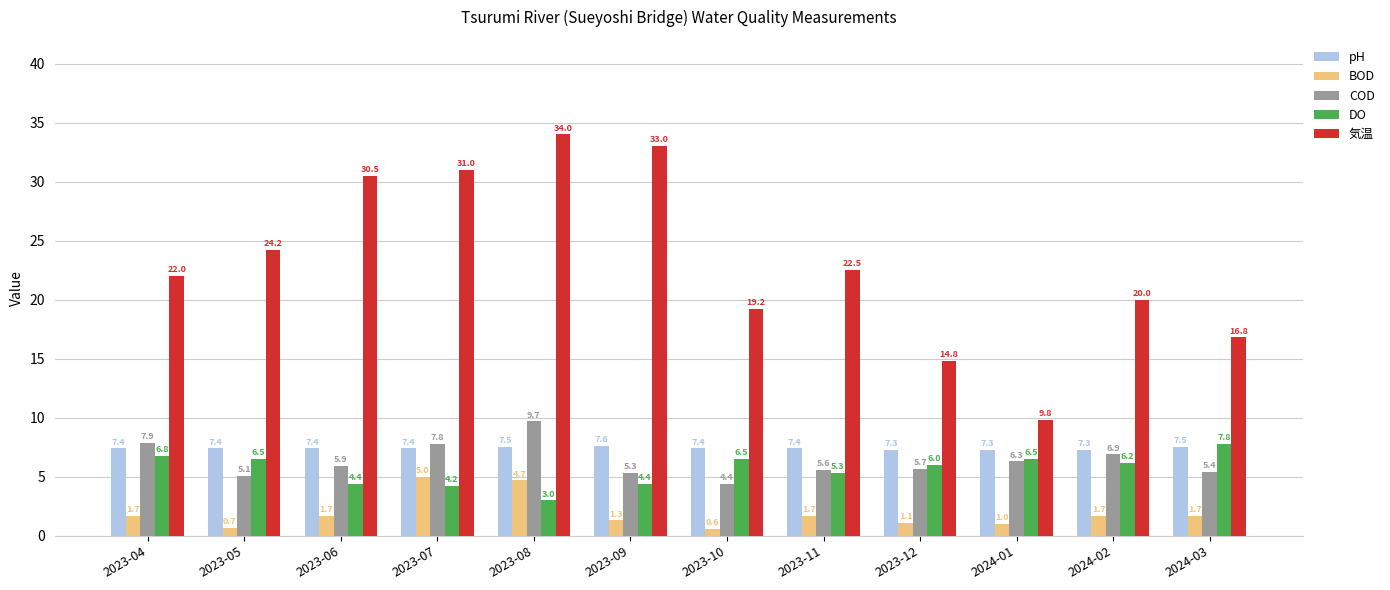

Where does the COD series first go above 5?

2023-04